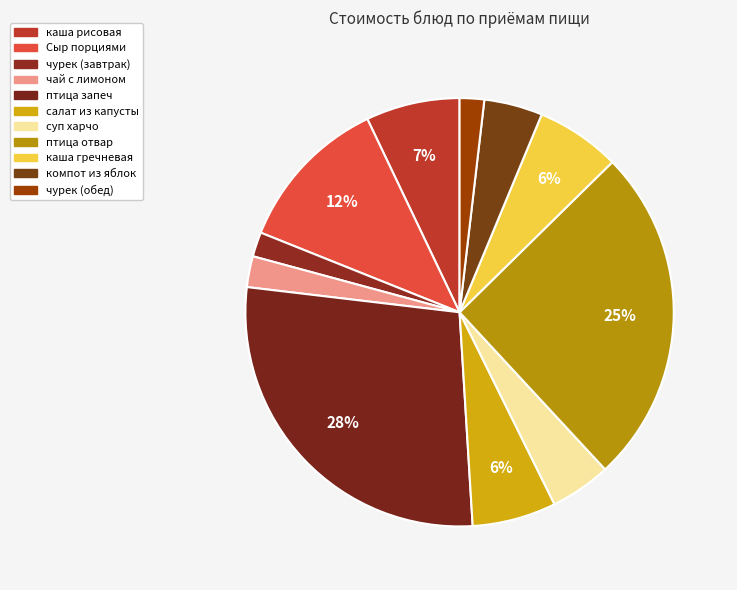

True or false: чурек (завтрак) accounts for 1% of the total.

False